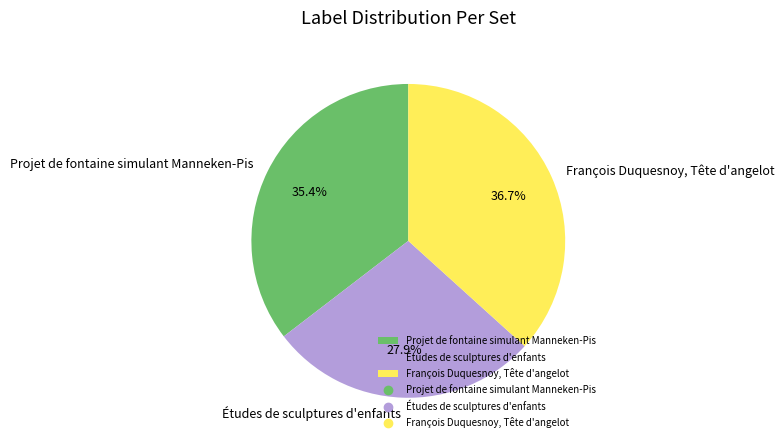

What is the ratio of the value at François Duquesnoy, Tête d'angelot to the value at Projet de fontaine simulant Manneken-Pis?

1.0